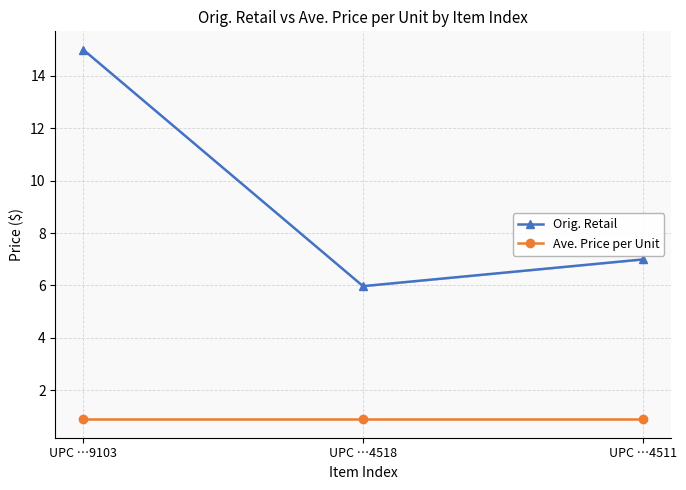

Reading left to right, what are all the values shown in this chart?

Orig. Retail: UPC …9103=15.0	UPC …4518=6.0	UPC …4511=7.0
Ave. Price per Unit: UPC …9103=0.9	UPC …4518=0.9	UPC …4511=0.9